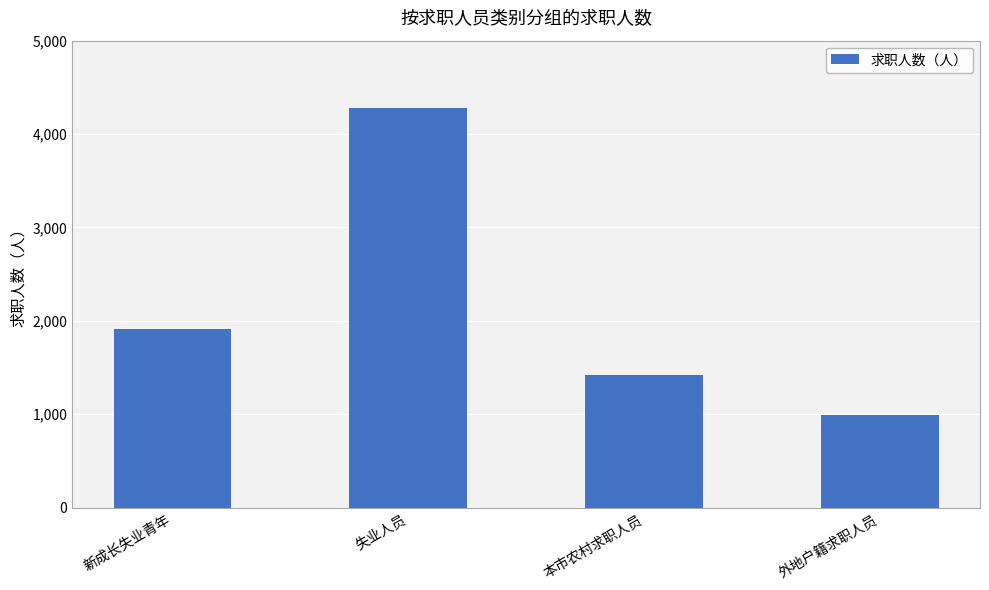

Between 失业人员 and 外地户籍求职人员, which is larger?

失业人员